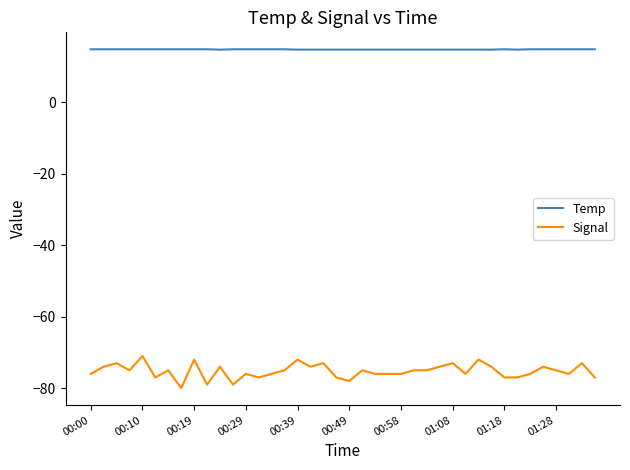

Rank the series by their average value, from lowest to highest.

Signal, Temp